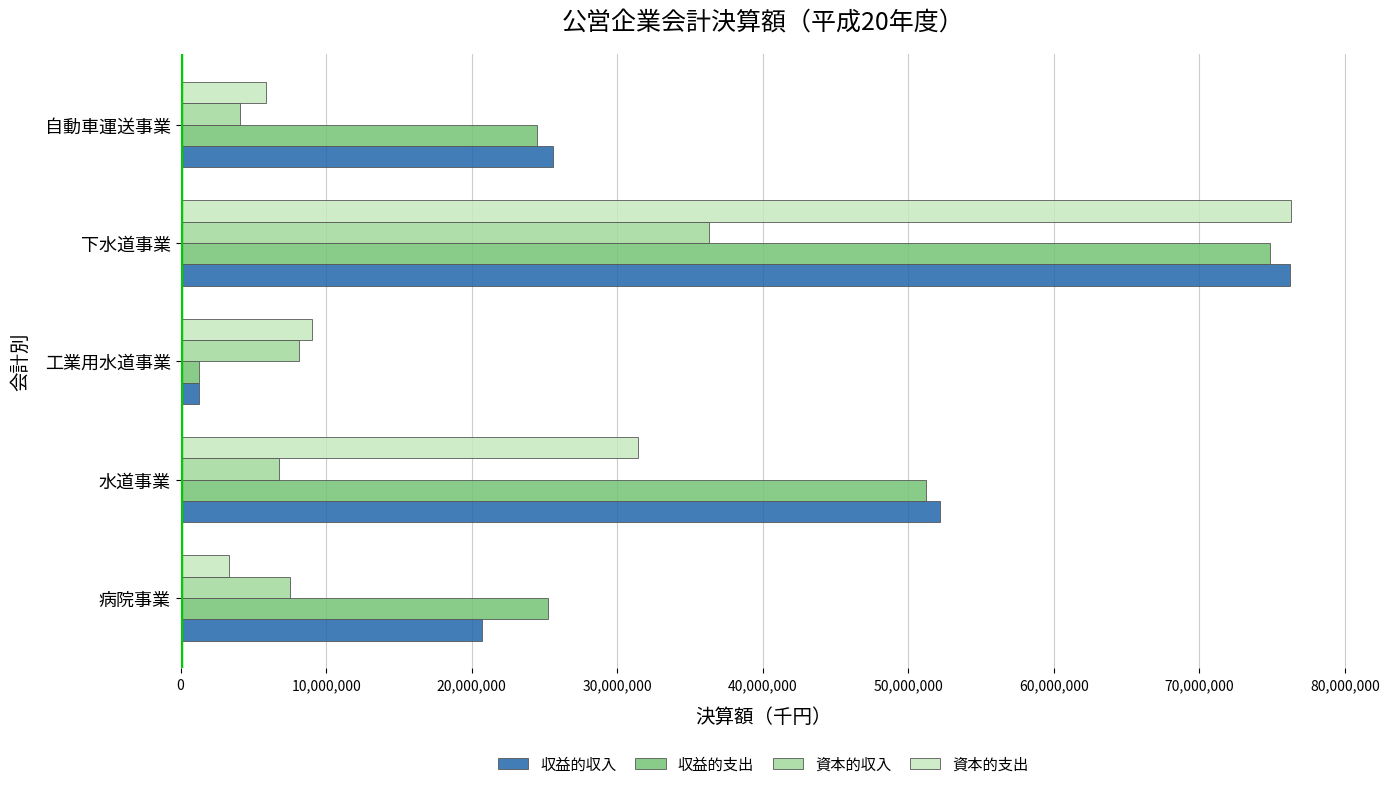

What is the spread (max minus min) of values at 下水道事業?

39927700